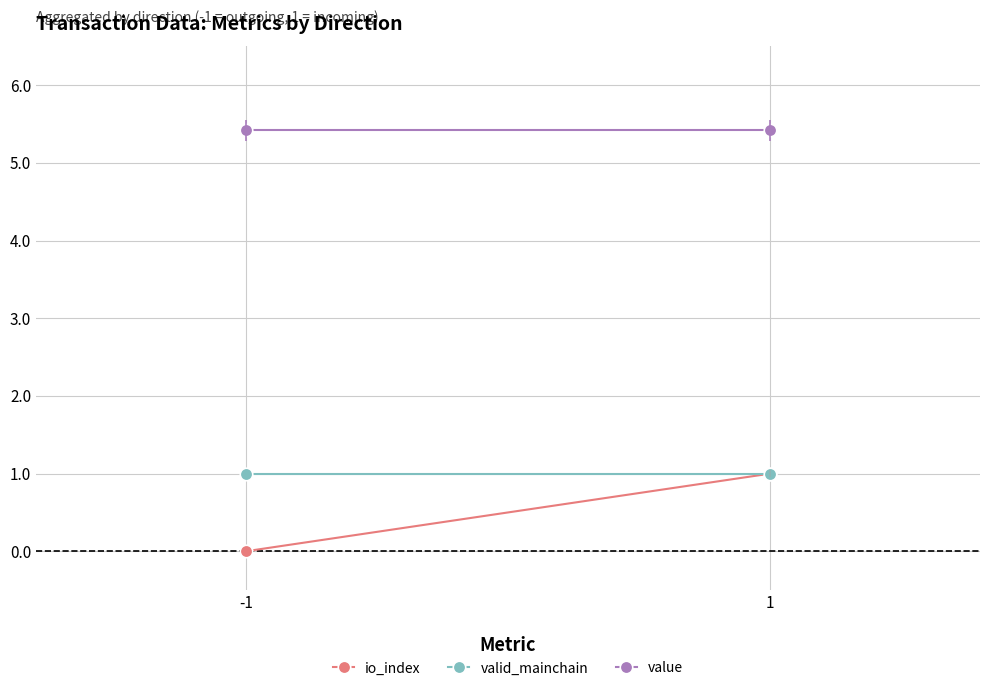

True or false: valid_mainchain has a value of 1.0 at -1.

True